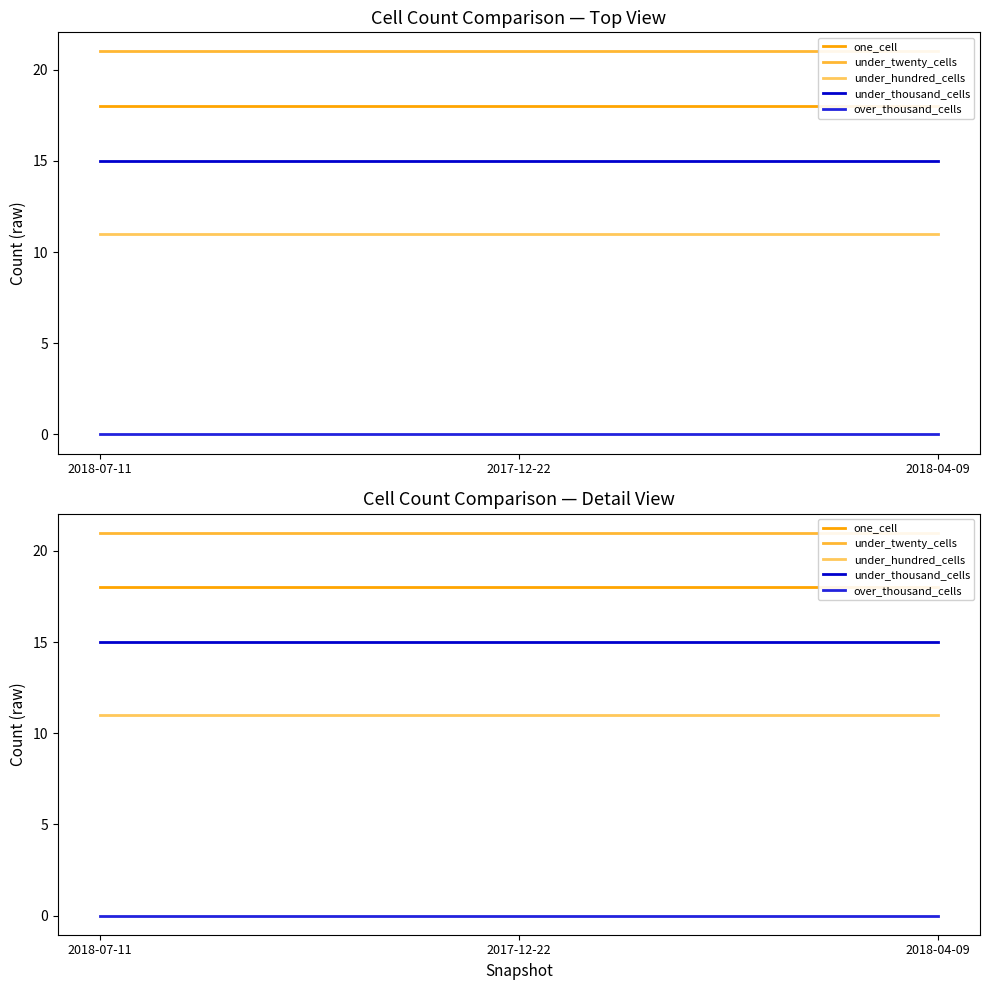

Is the value of under_hundred_cells at 2018-04-09 greater than the value of under_thousand_cells at 2017-12-22?

No